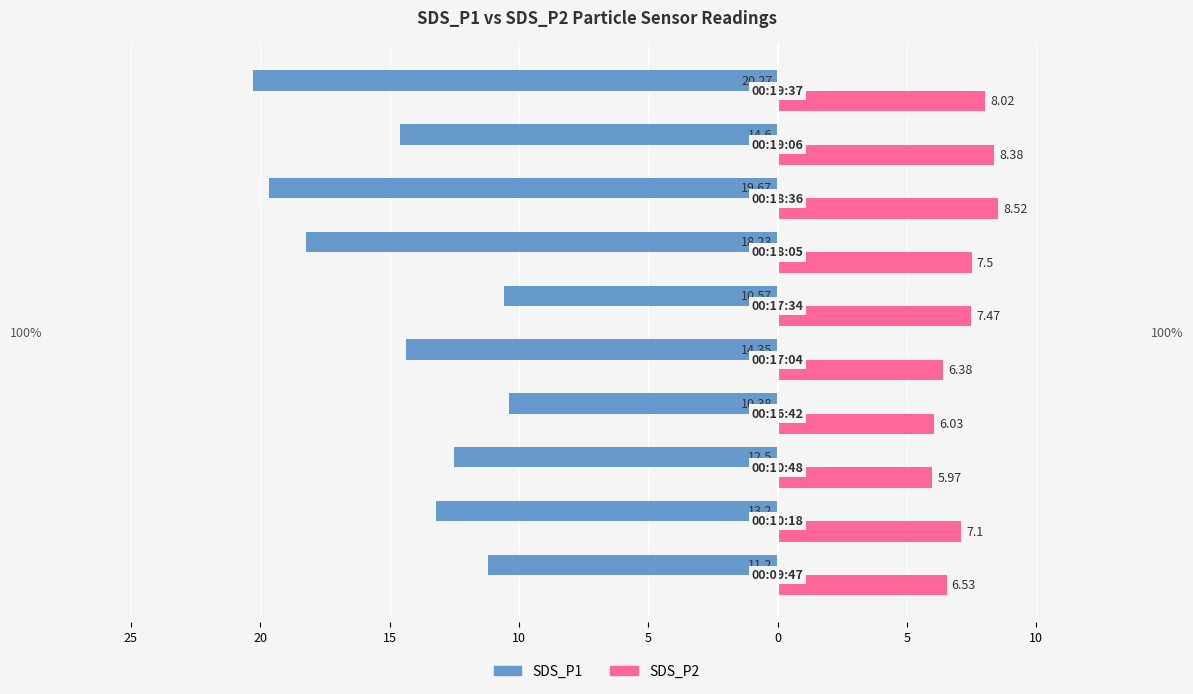

What are all the series names shown in the legend?

SDS_P1, SDS_P2